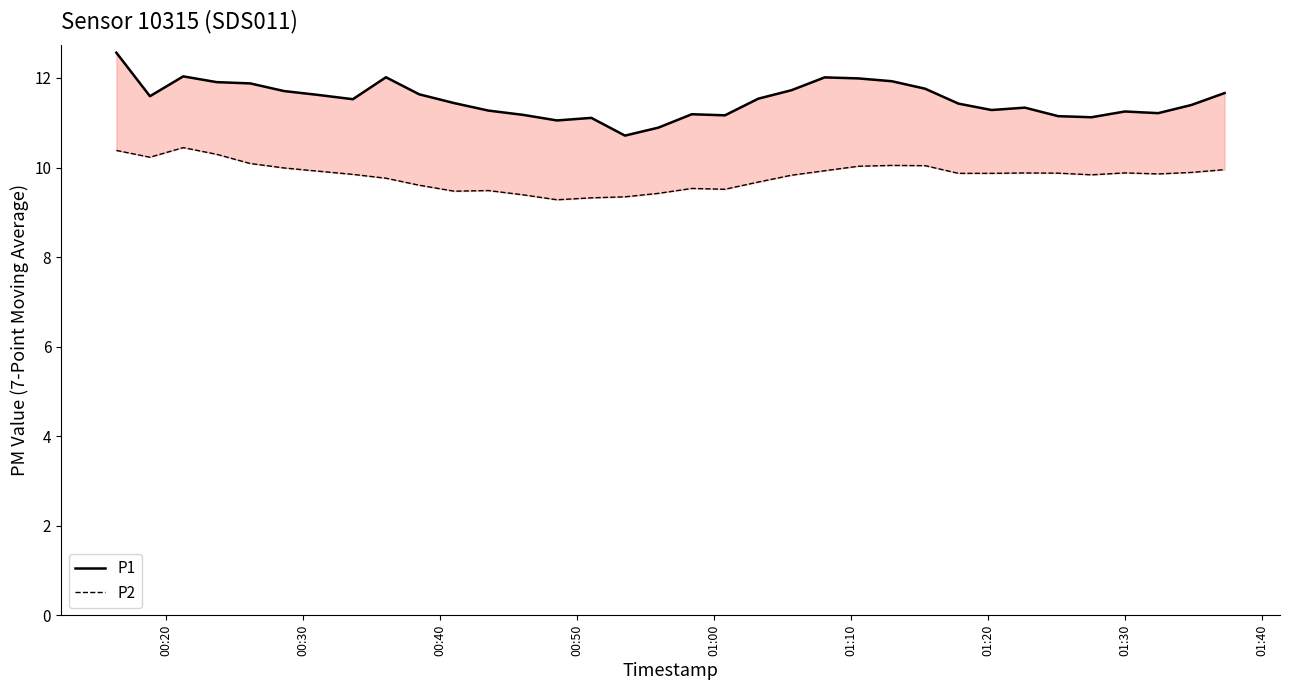

In P1, how many points are lower than both neighbors (excluding endpoints)?

8